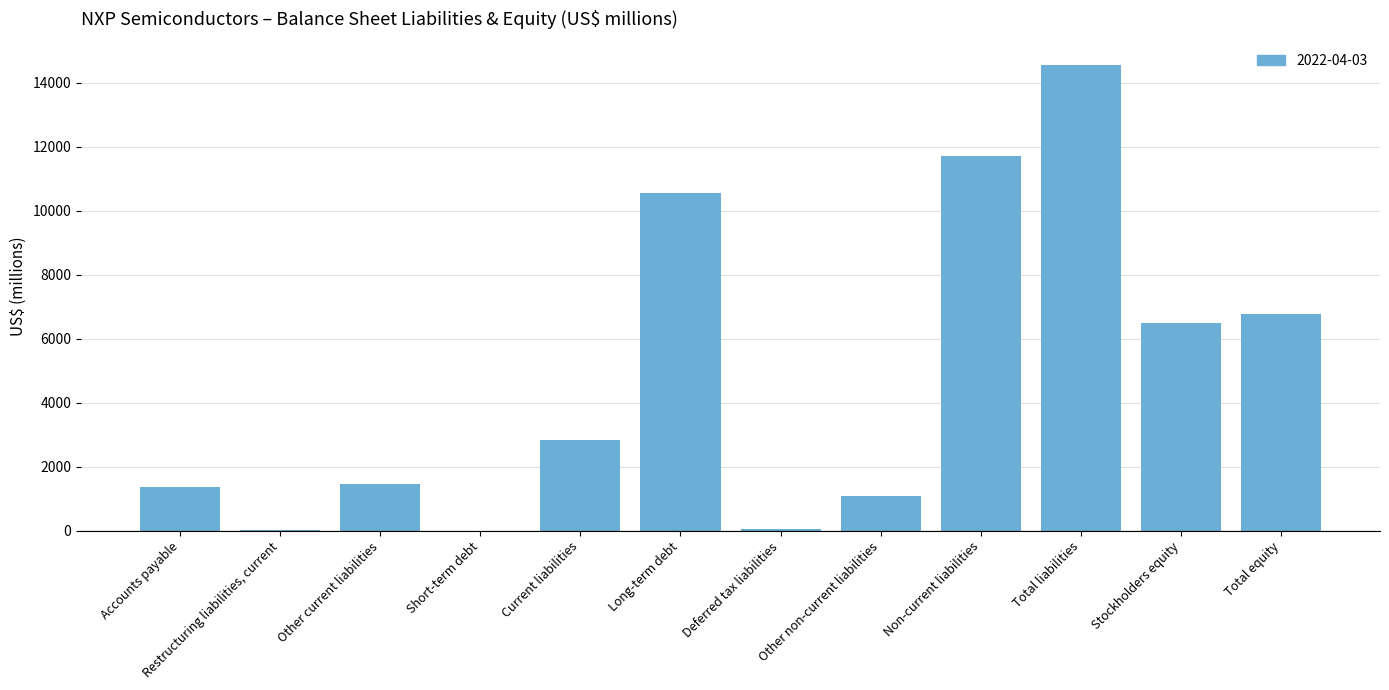

The chart shows a value of 6760 at Total equity. True or false?

True